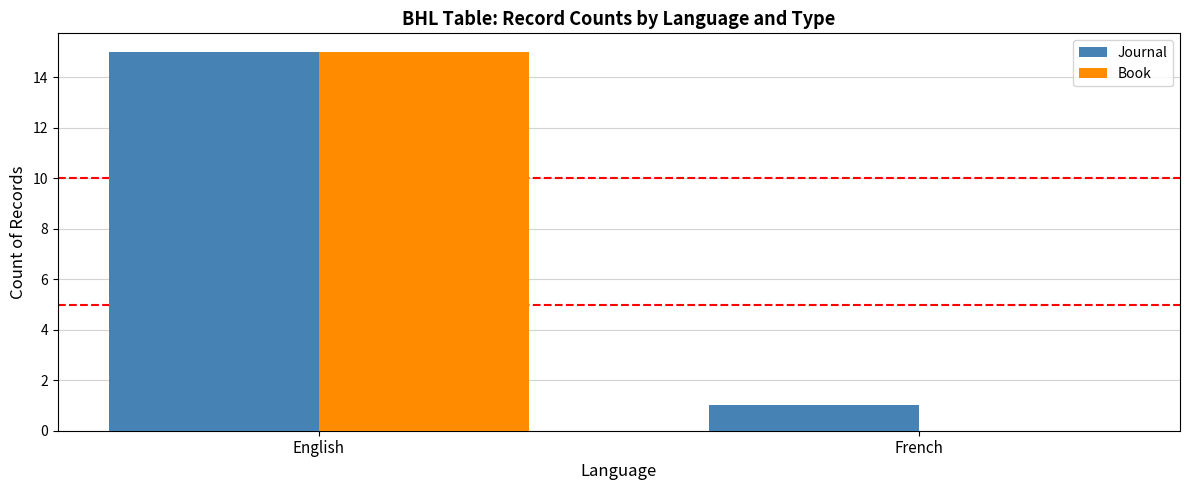

What is the sum of the Journal values at French and English?

16